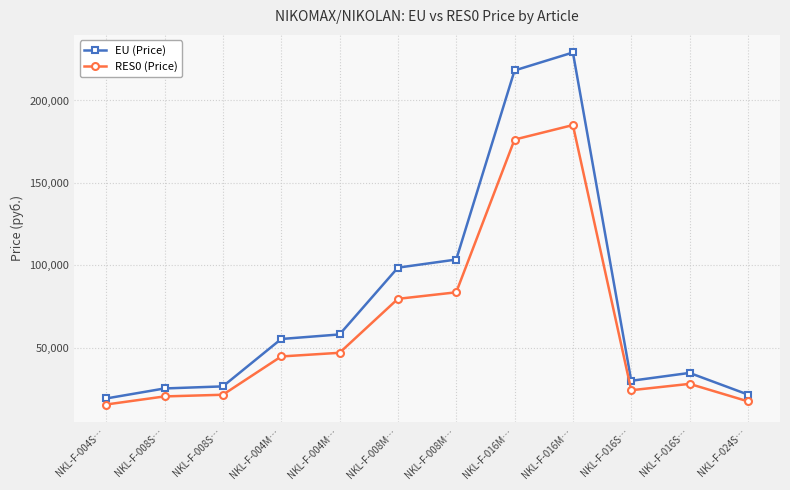

Is this an area chart (filled region under the line)?

No